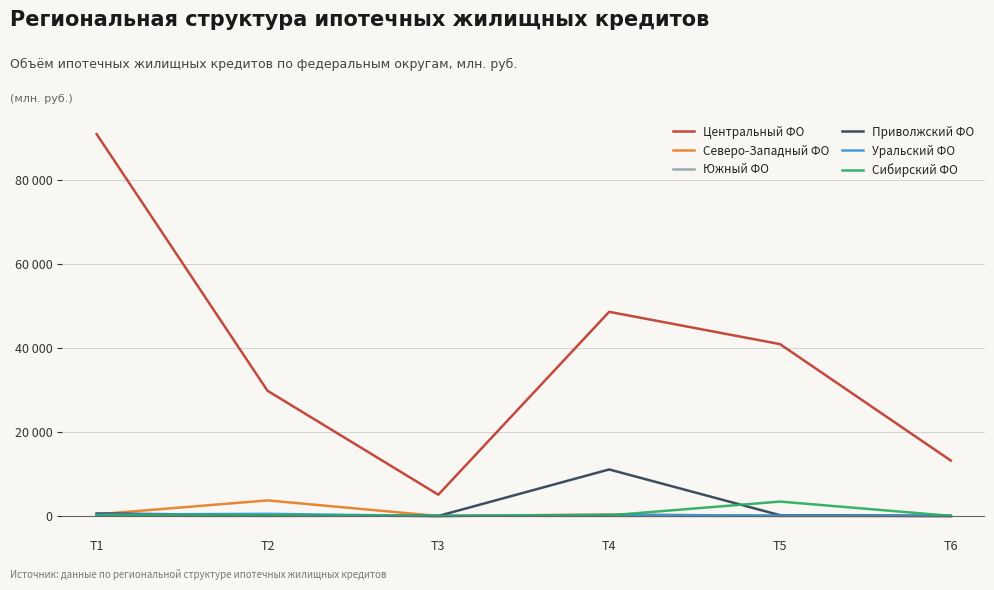

Is this an area chart (filled region under the line)?

No